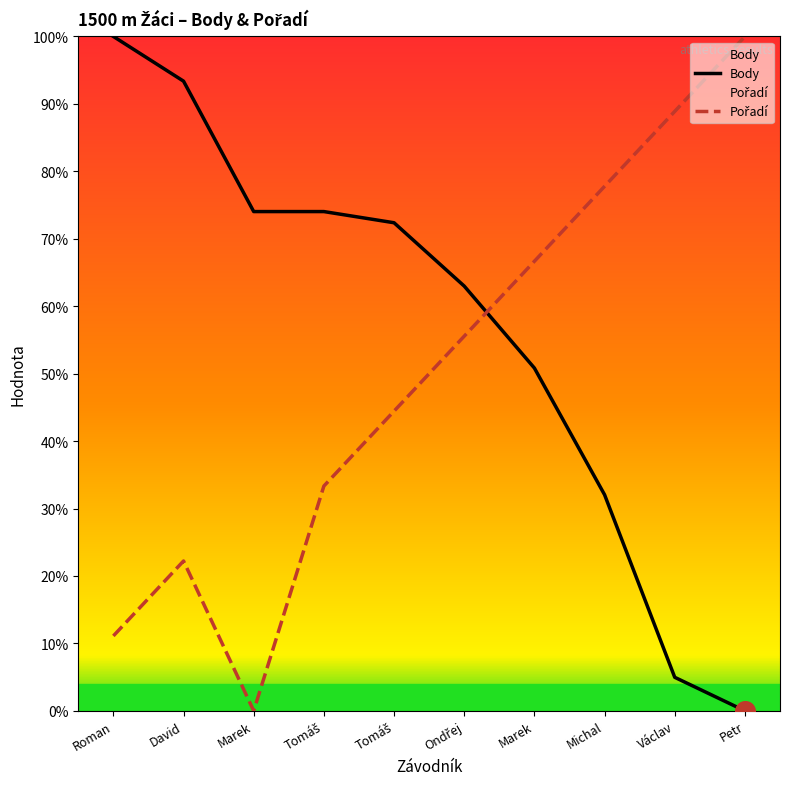

Is the value of Pořadí at David greater than the value of Body at Tomáš?

No